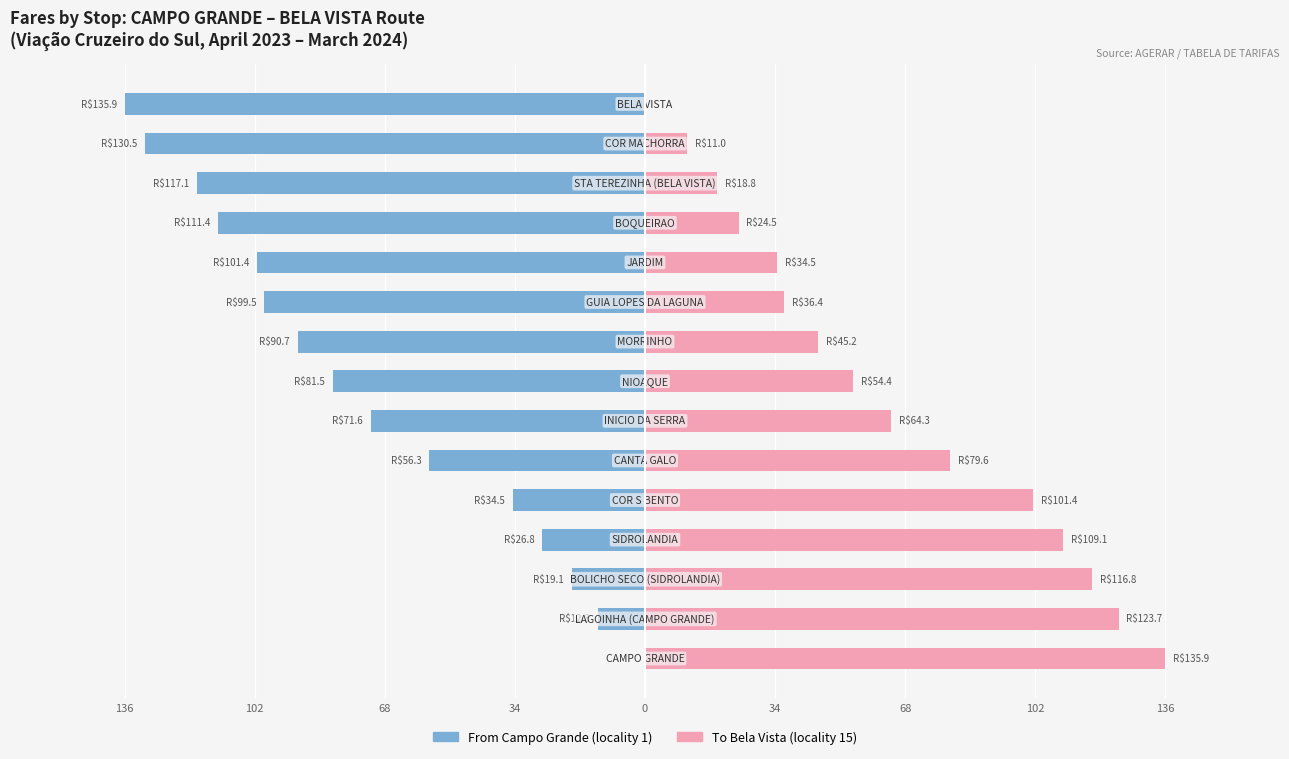

At how many categories does at least one series exceed -117?

15